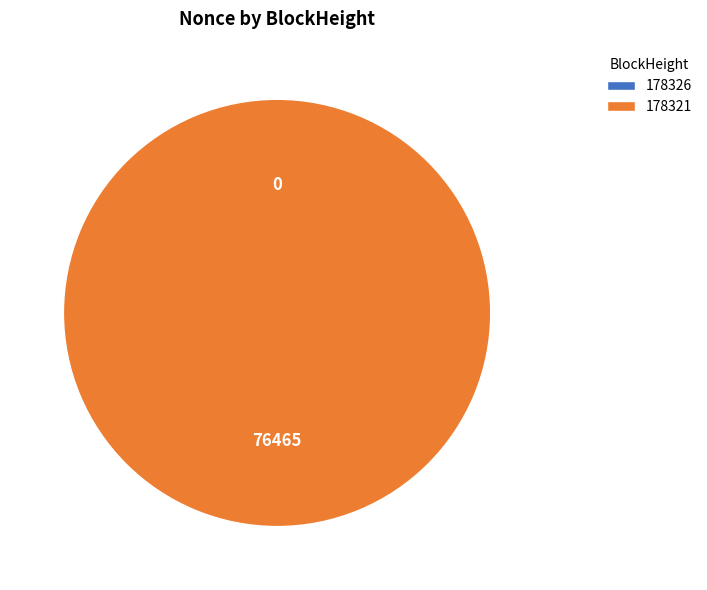

True or false: 178326 accounts for 0% of the total.

True